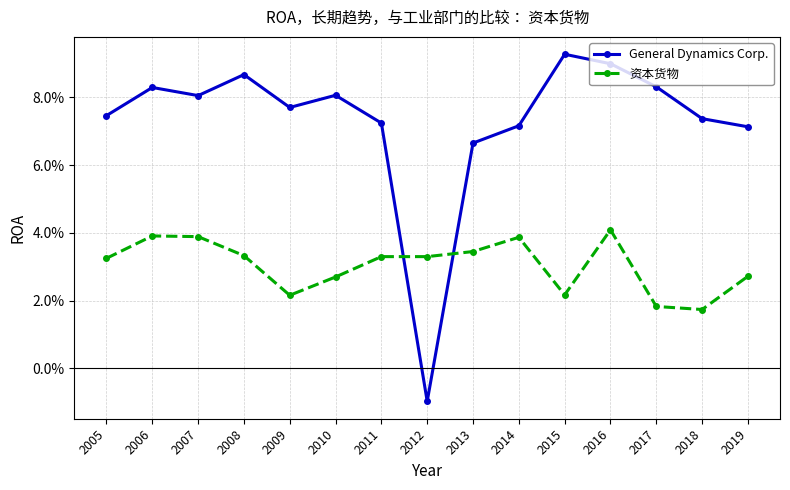

What are all the series names shown in the legend?

General Dynamics Corp., 资本货物